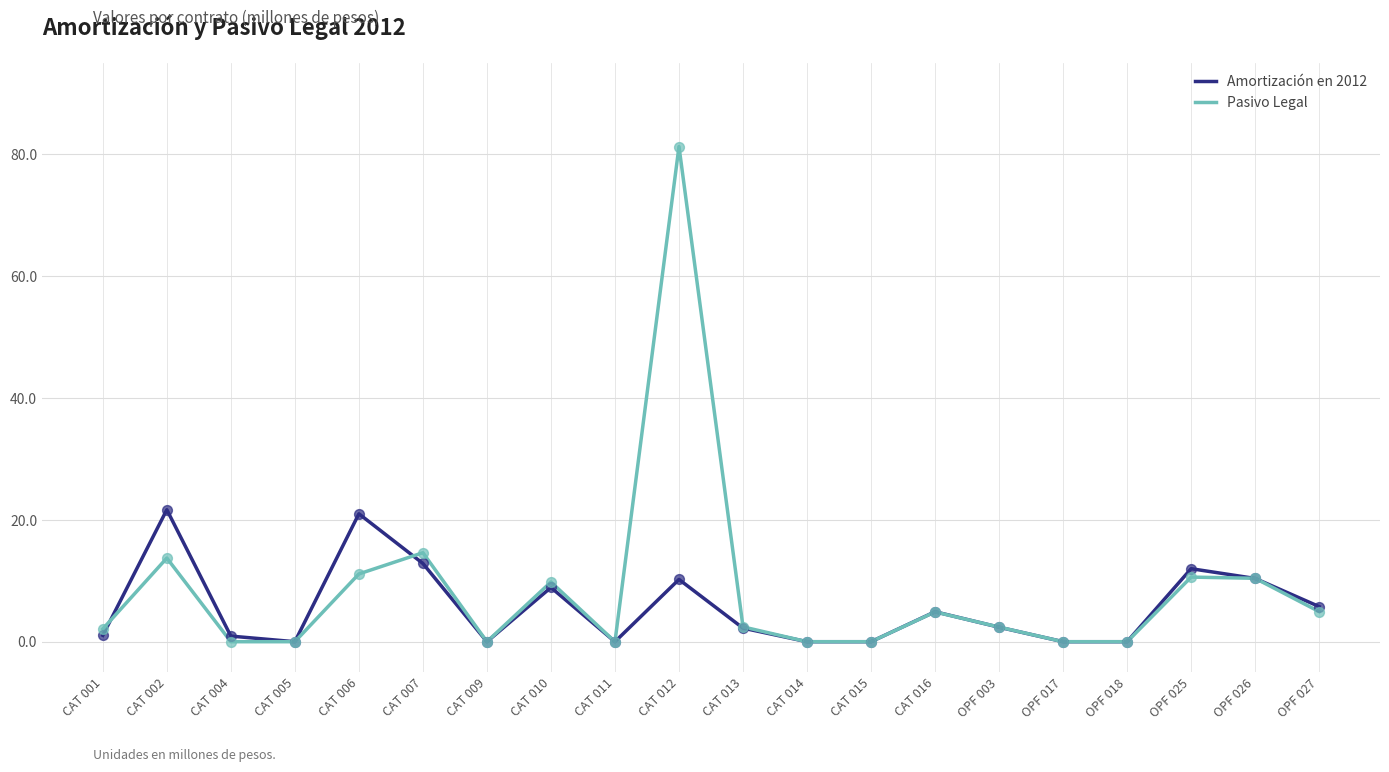

What are all the series names shown in the legend?

Amortización en 2012, Pasivo Legal